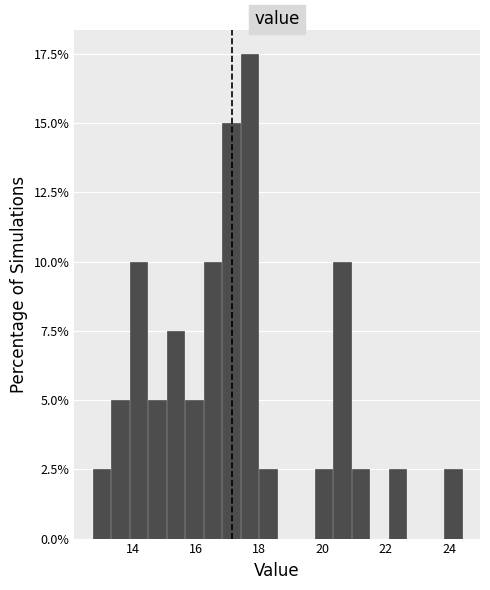

Around what value on the x-axis is the tallest bar? Give the approximate position of its centre, as read against the axis.

17.6